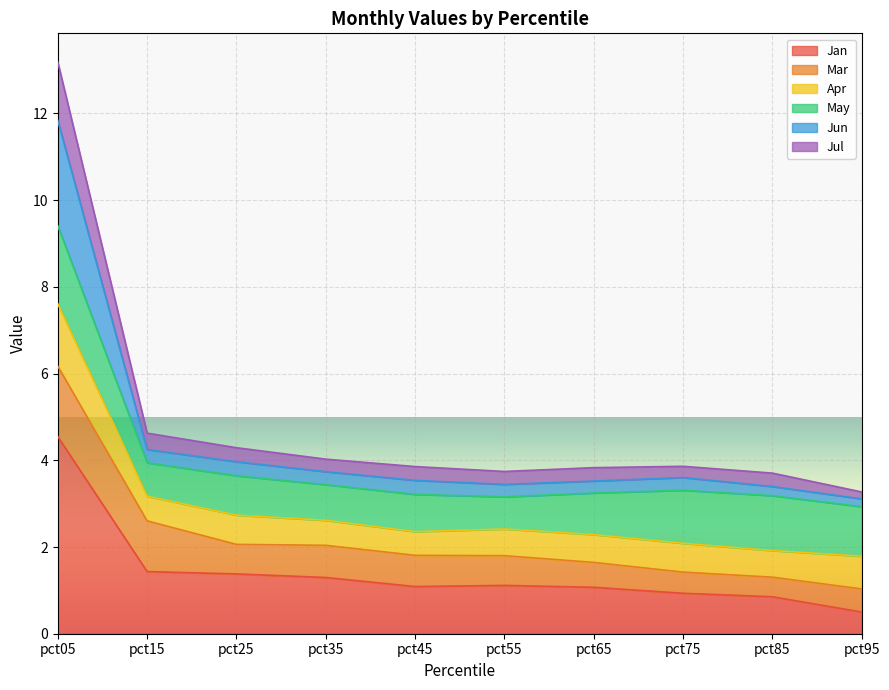

What is the total value across all series at pct65?

3.8